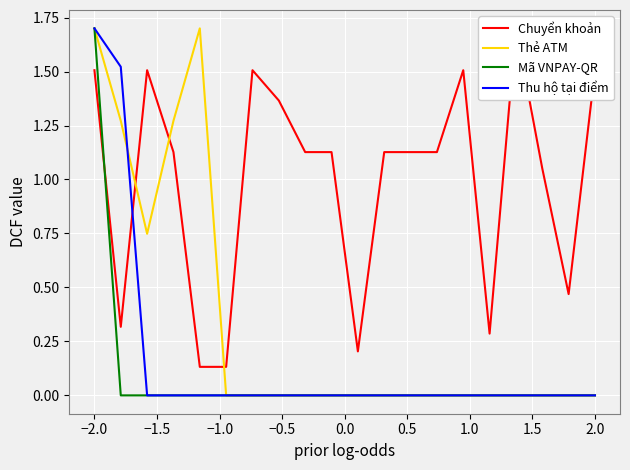

How many values in Mã VNPAY-QR are above zero?

1